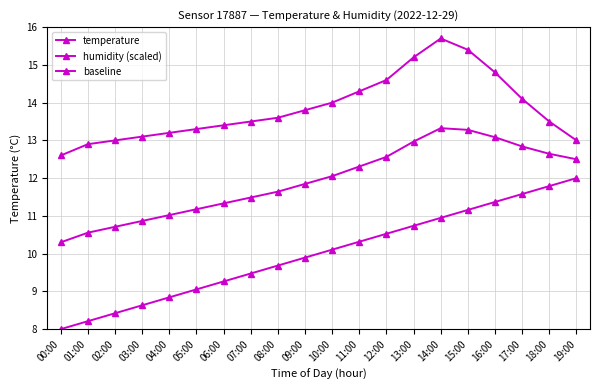

At which label is baseline closest to 10?

09:00